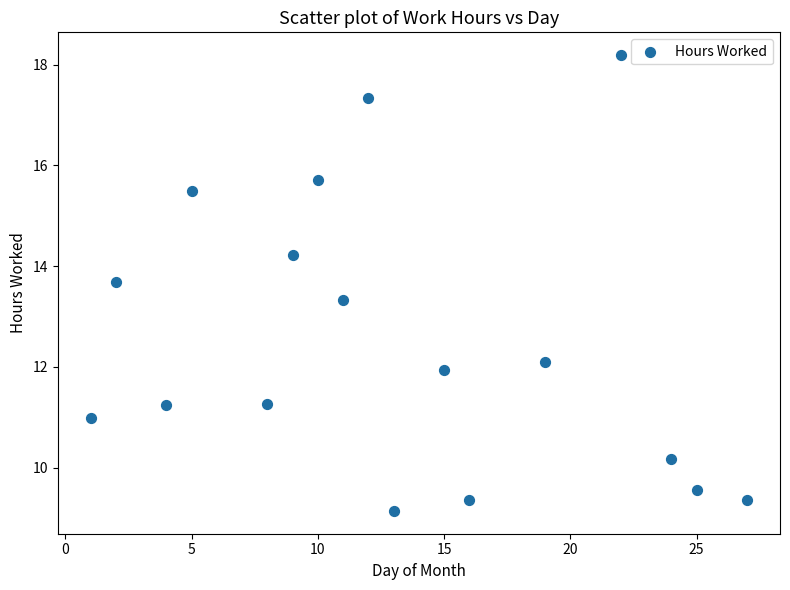

What Y value in the scatter plot is closest to 13?

13.3